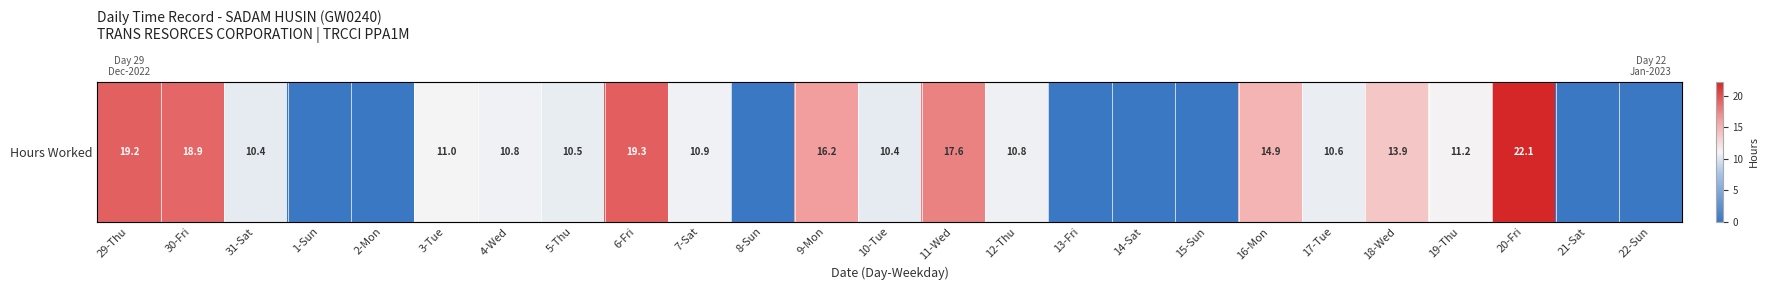

Between 12-Thu and 10-Tue, which is larger?

12-Thu